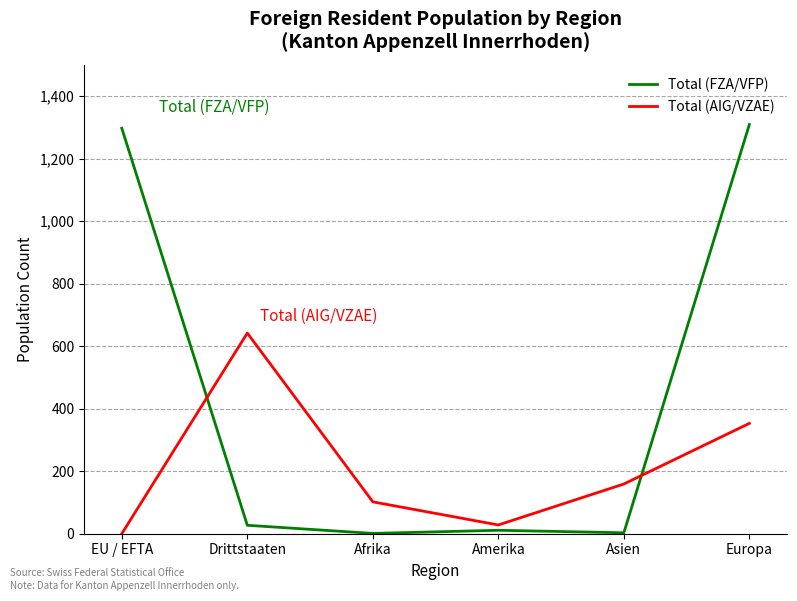

List the series in order of their peak value, lowest first.

Total (AIG/VZAE), Total (FZA/VFP)